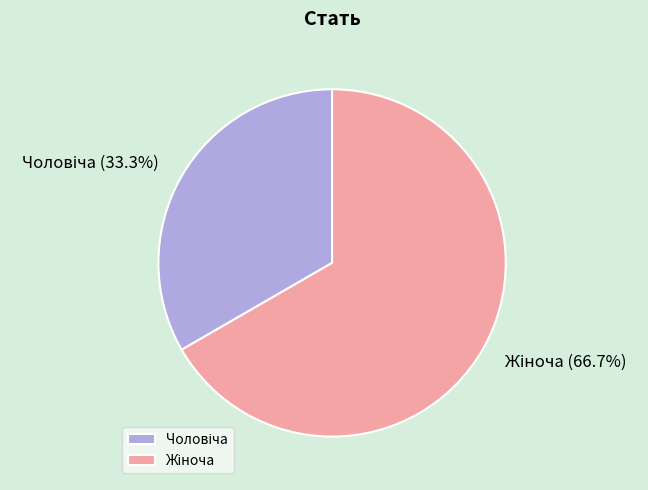

Is there a majority slice in this chart?

Yes